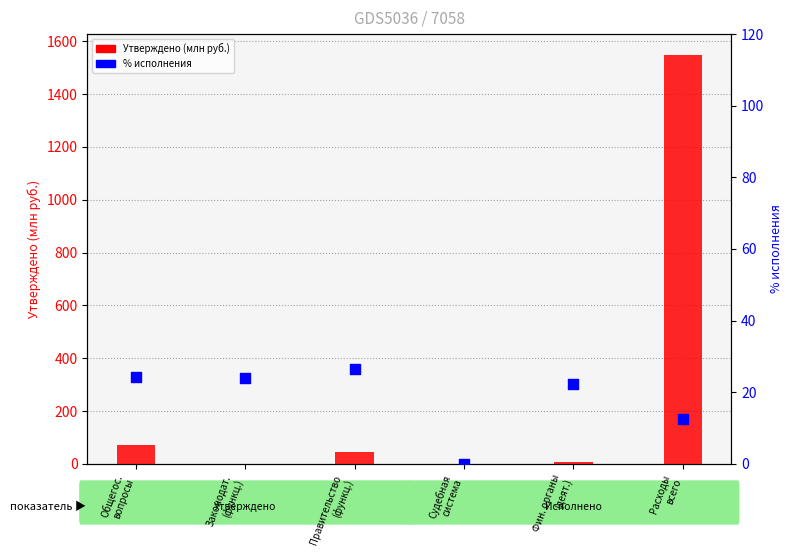

What is the total value across all series at Общегос.
вопросы?

97.1